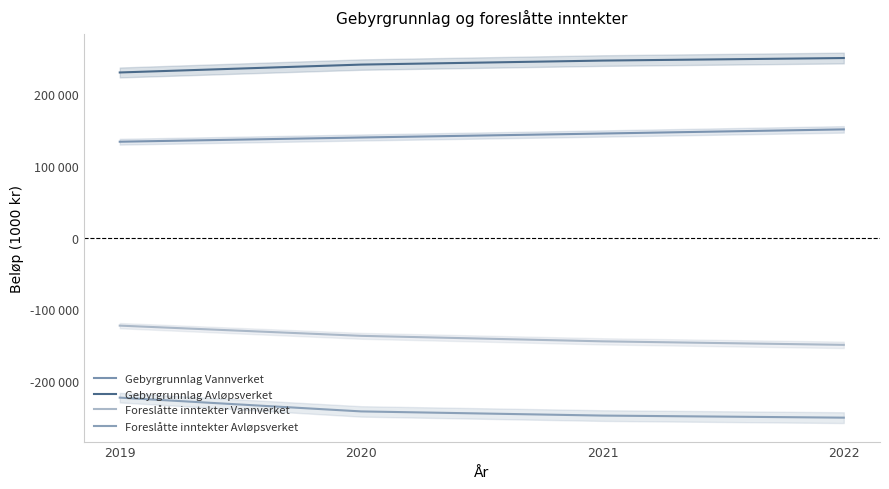

What is the sum of the Foreslåtte inntekter Avløpsverket values at 2022 and 2021?

-499140